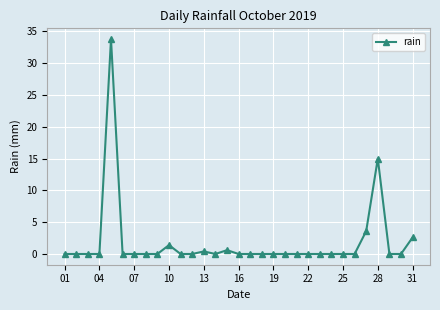

What is the difference between the second highest and minimum values?

15.0